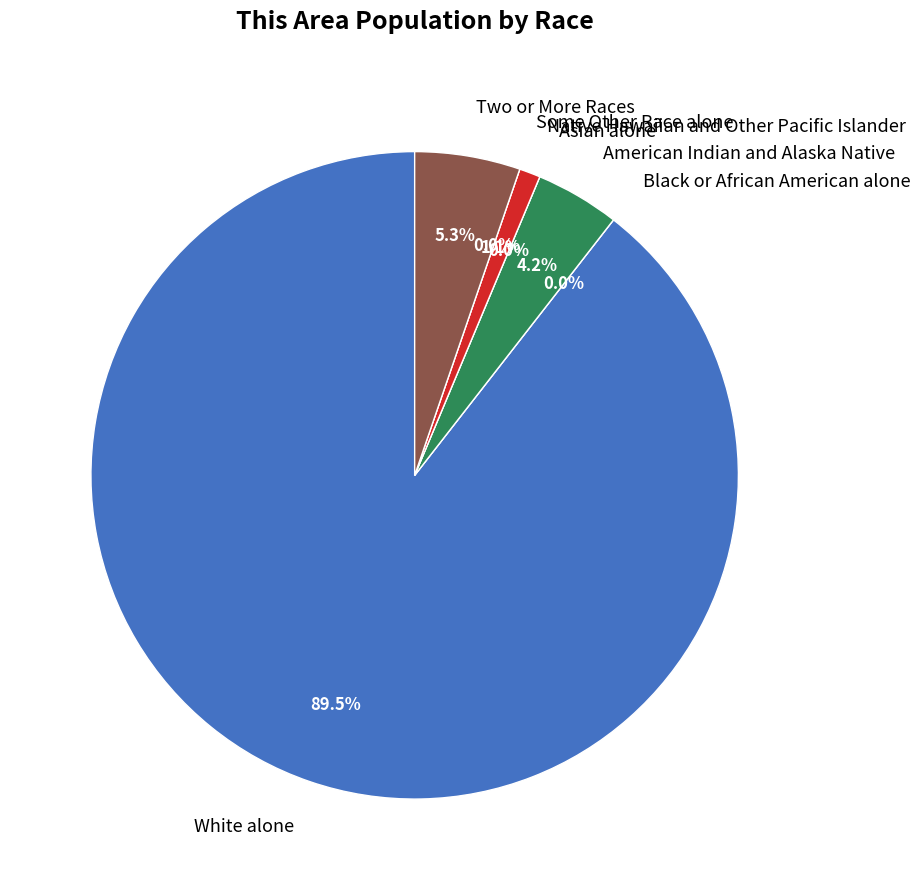

To the nearest percent, what is the difference between the largest and smallest slice percentages?

89%